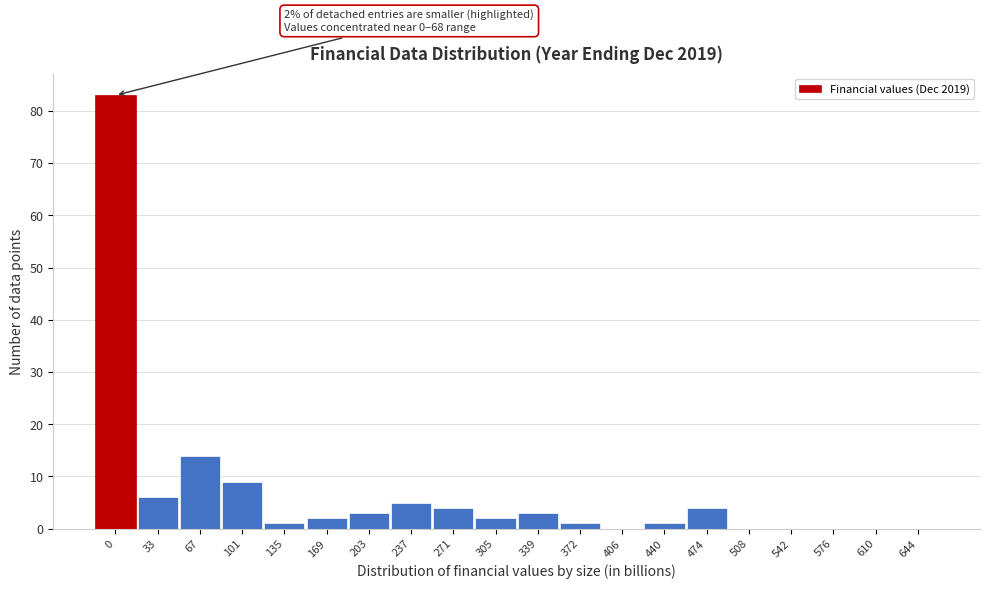

Reading left to right, what are all the values shown in this chart?

0=83	33=6	67=14	101=9	135=1	169=2	203=3	237=5	271=4	305=2	339=3	372=1	406=0	440=1	474=4	508=0	542=0	576=0	610=0	644=0